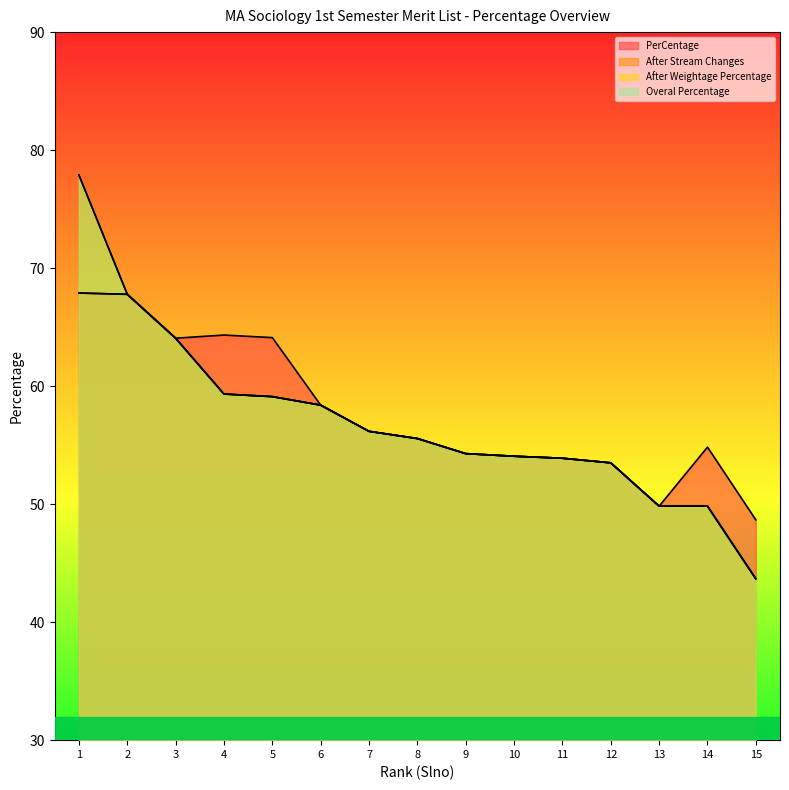

Reading left to right, what are all the values shown in this chart?

PerCentage: 67.9	67.8	64.1	64.3	64.1	58.4	56.2	55.6	54.3	54.1	53.9	53.5	49.8	54.8	48.7
After Stream Changes: 67.9	67.8	64.1	59.3	59.1	58.4	56.2	55.6	54.3	54.1	53.9	53.5	49.8	49.8	43.7
After Weightage Percentage: 77.9	67.8	64.1	59.3	59.1	58.4	56.2	55.6	54.3	54.1	53.9	53.5	49.8	49.8	43.7
Overal Percentage: 77.9	67.8	64.1	59.3	59.1	58.4	56.2	55.6	54.3	54.1	53.9	53.5	49.8	49.8	43.7